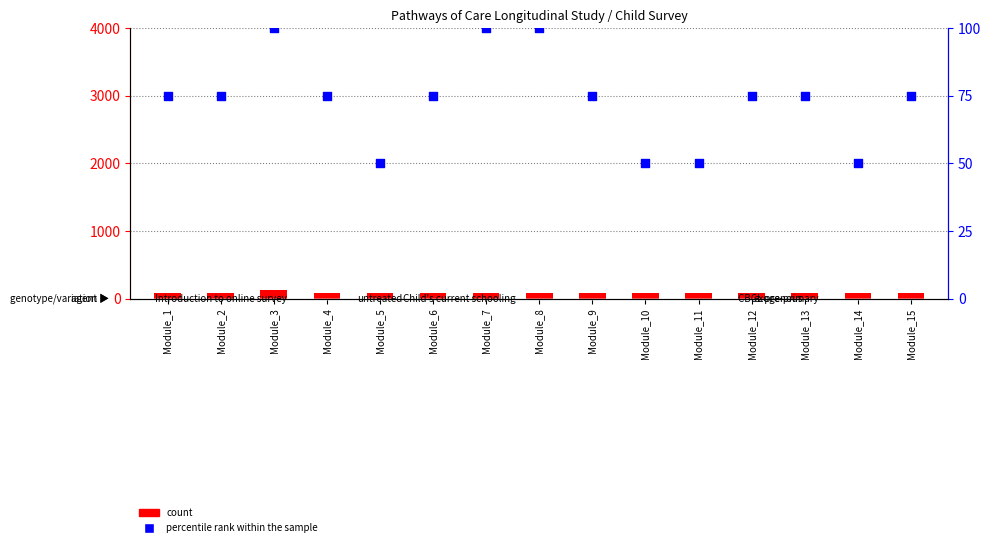

Which series has the largest Y range (max minus min)?

percentile rank within the sample